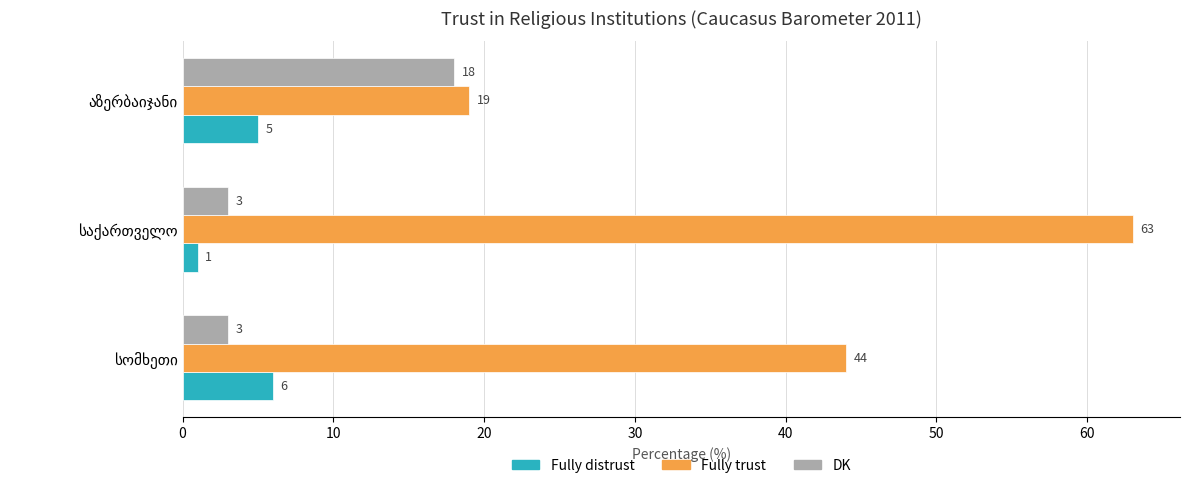

What are all the series names shown in the legend?

Fully distrust, Fully trust, DK